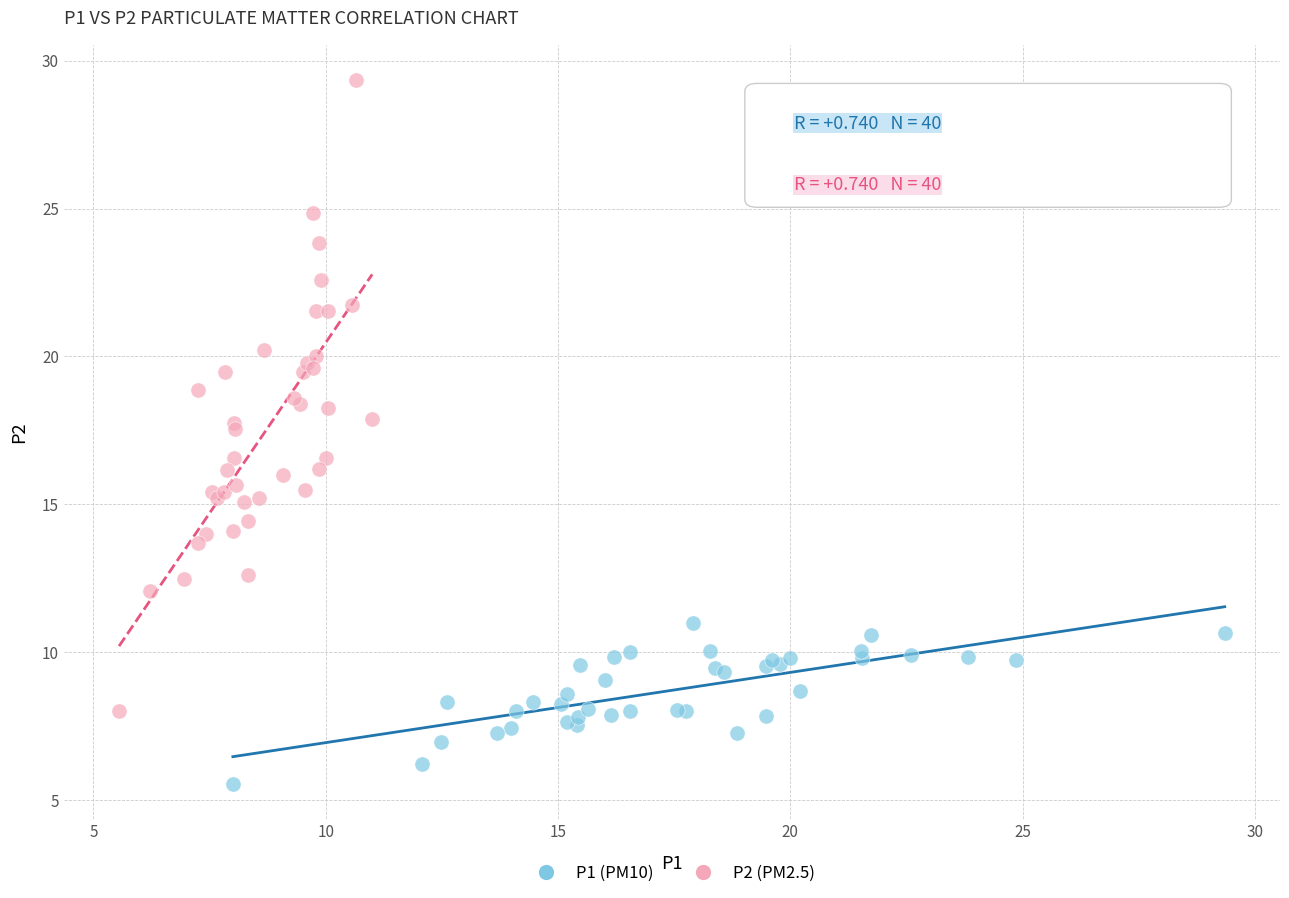

What are all the series names shown in the legend?

P1 (PM10), P2 (PM2.5)